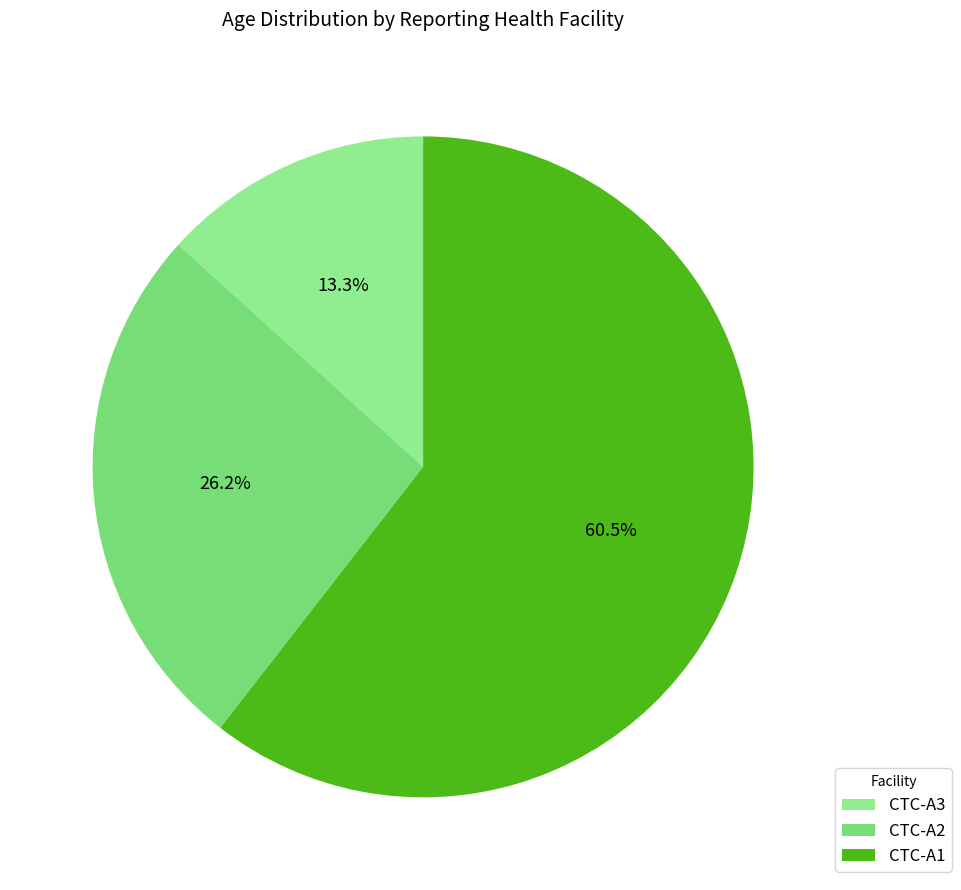

Does CTC-A1 account for over 50% of the chart?

Yes